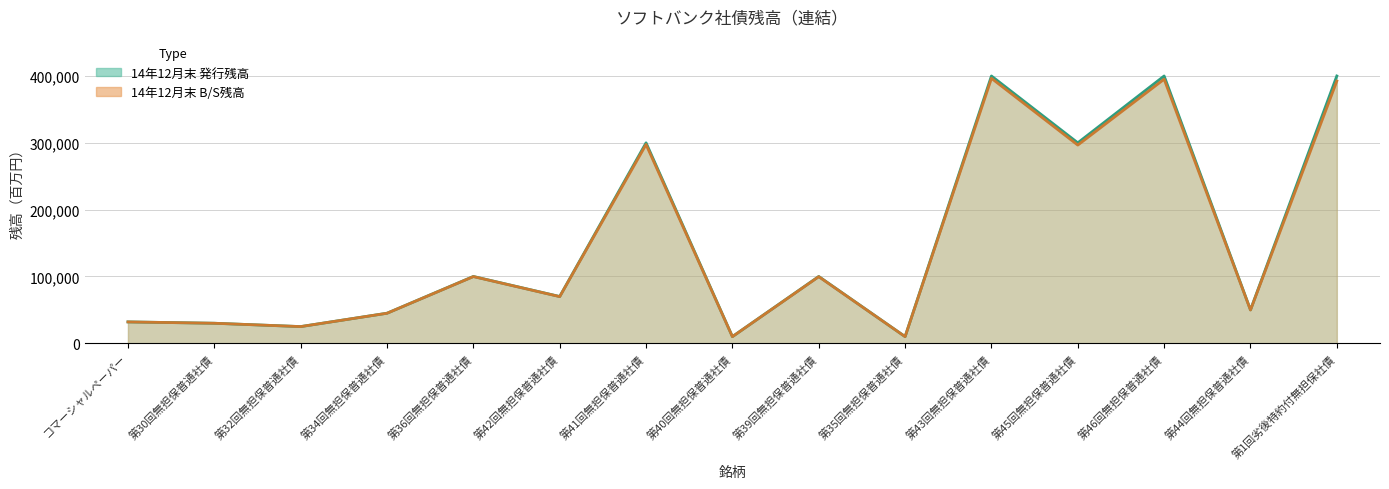

True or false: 14年12月末 発行残高 and 14年12月末 B/S残高 cross at least once.

False